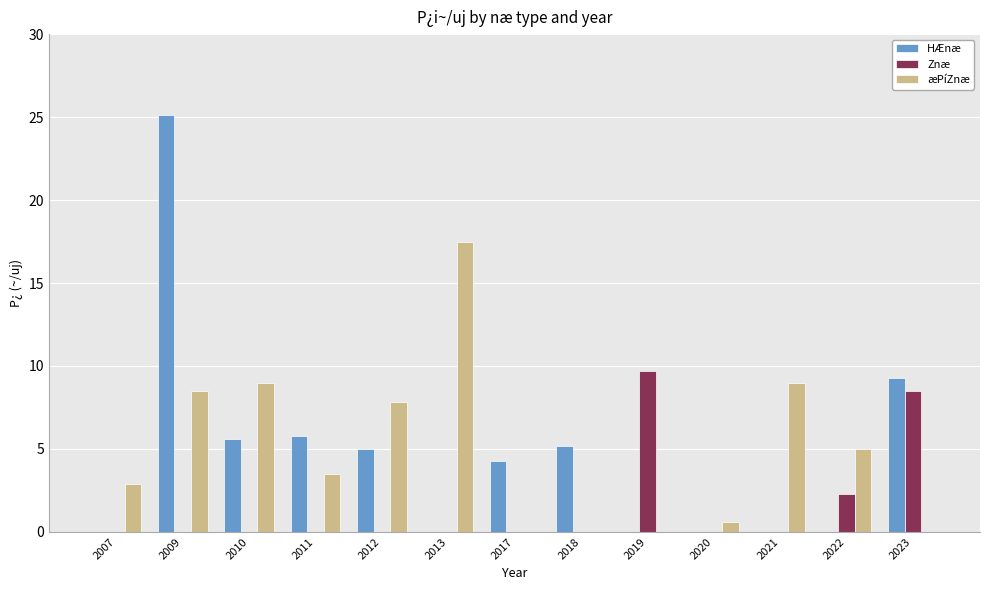

At which category is the sum across all series the highest?

2009